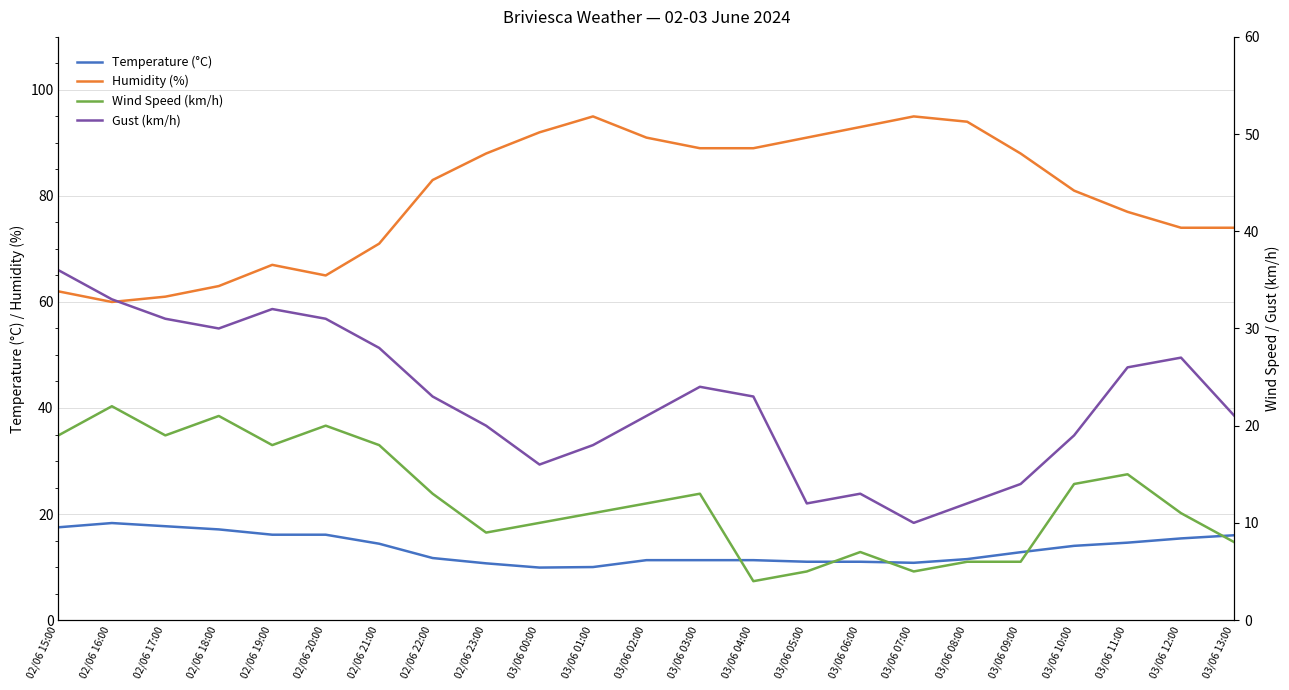

What is the sum of the Wind Speed (km/h) values at 02/06 22:00 and 03/06 05:00?

18.0